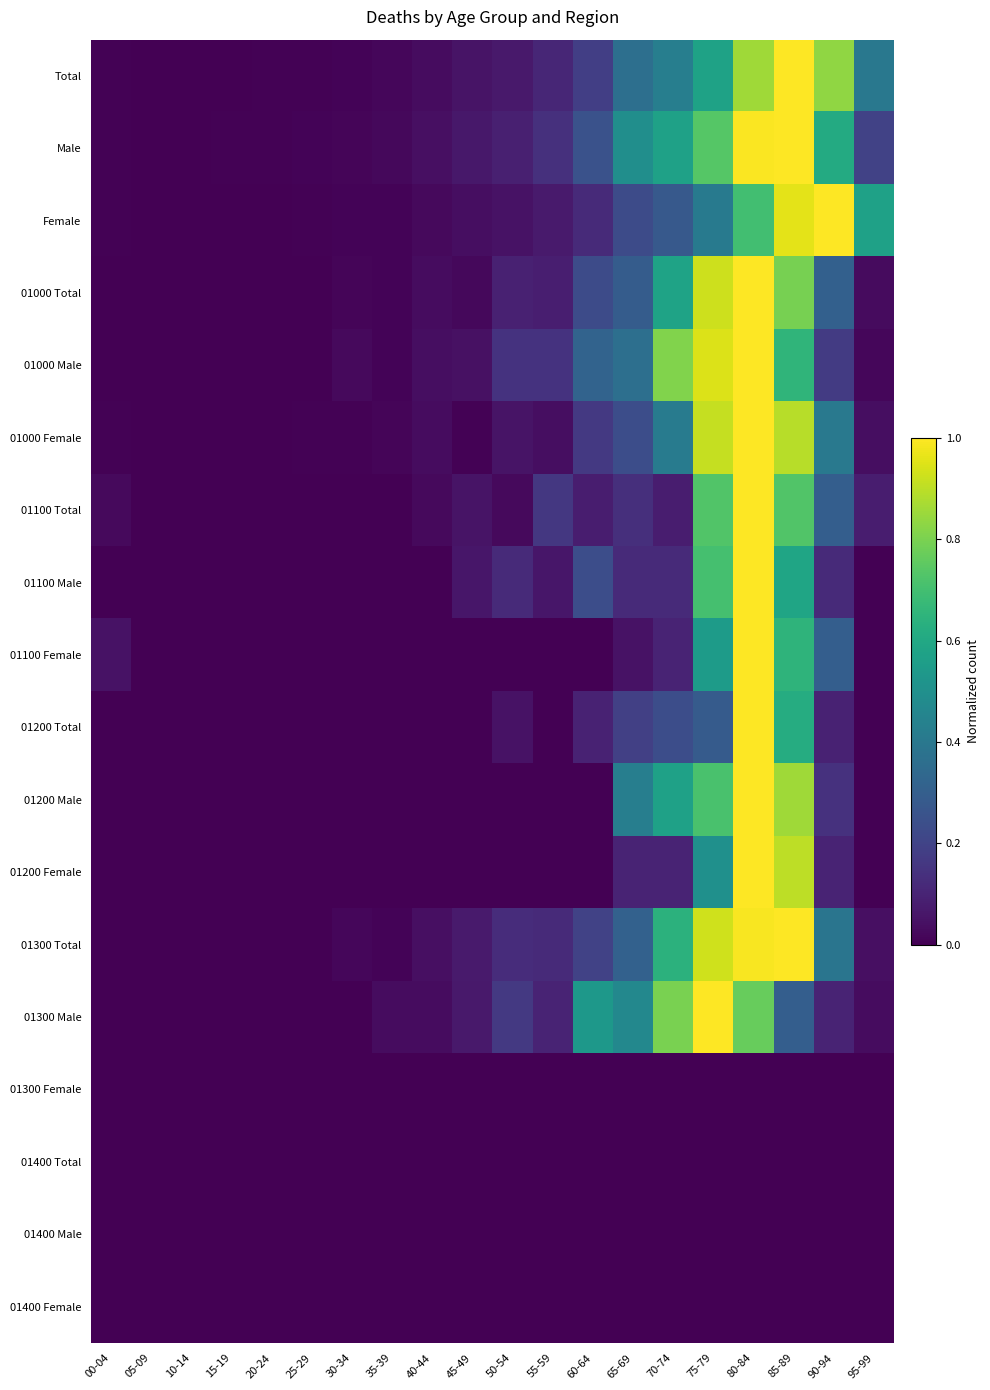

What is the total value across all series at 95-99?

1.4